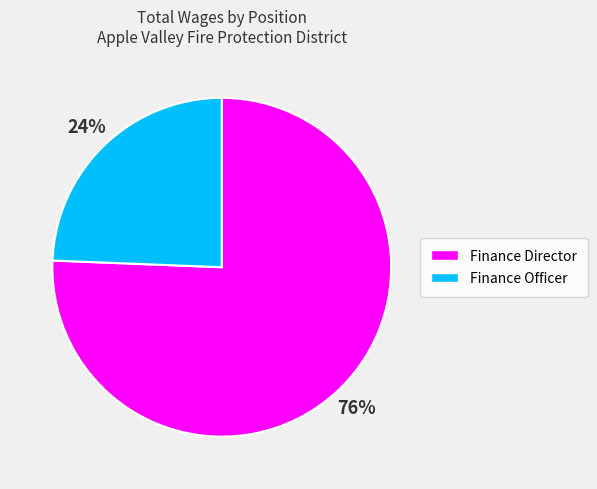

Which slice is the largest?

Finance Director